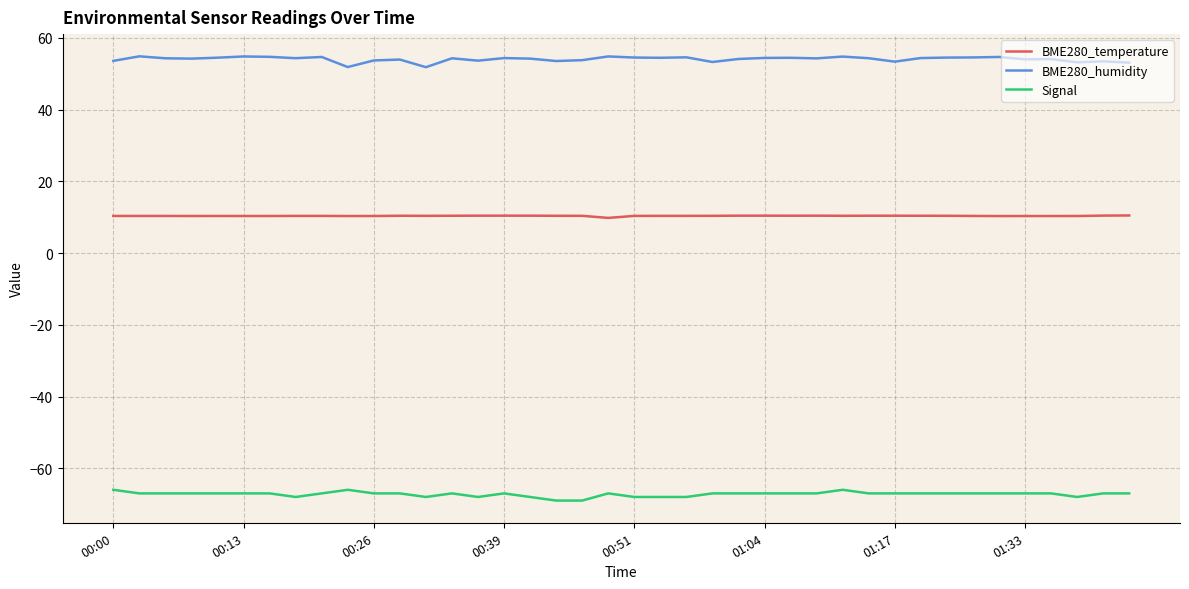

What is the difference between the maximum and minimum values in the Signal series?

3.0